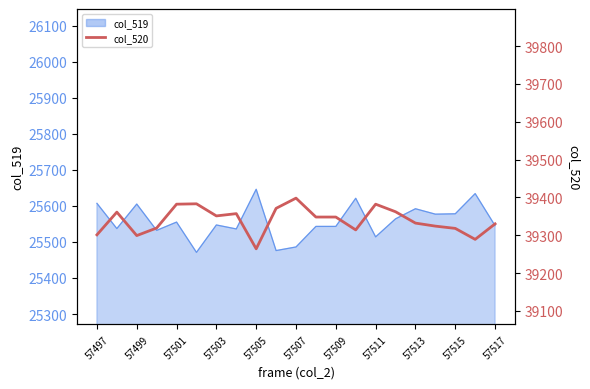

What is the minimum value shown in the chart?

39264